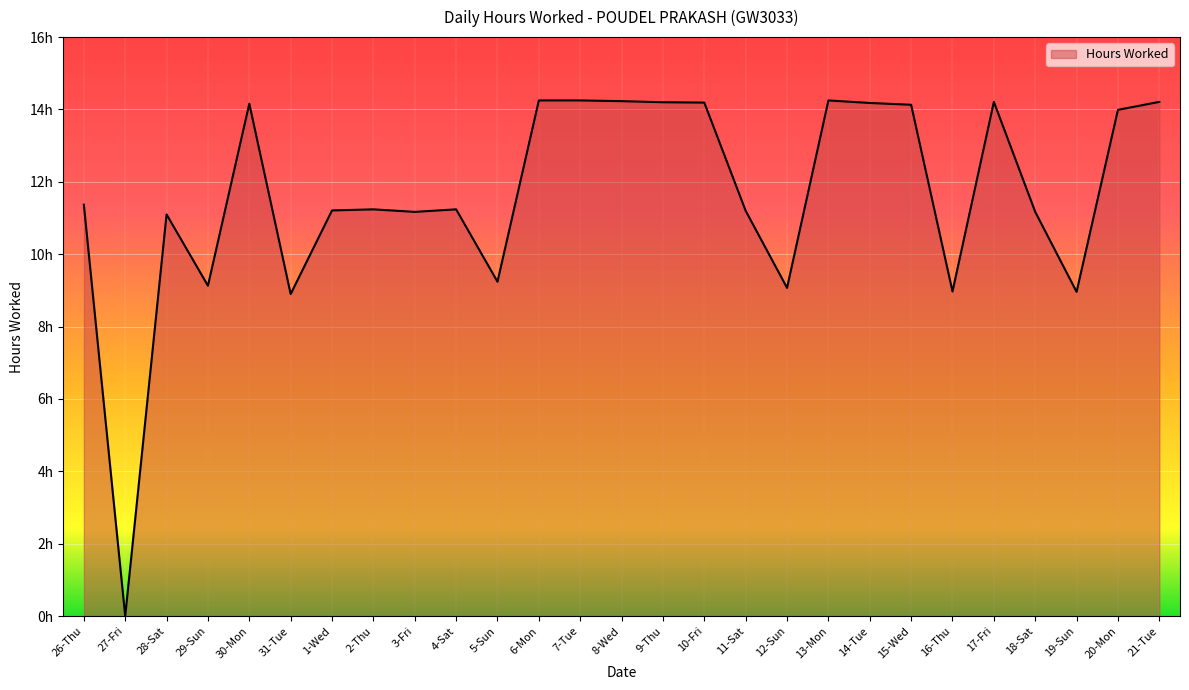

What is the maximum value shown in the chart?

14.2